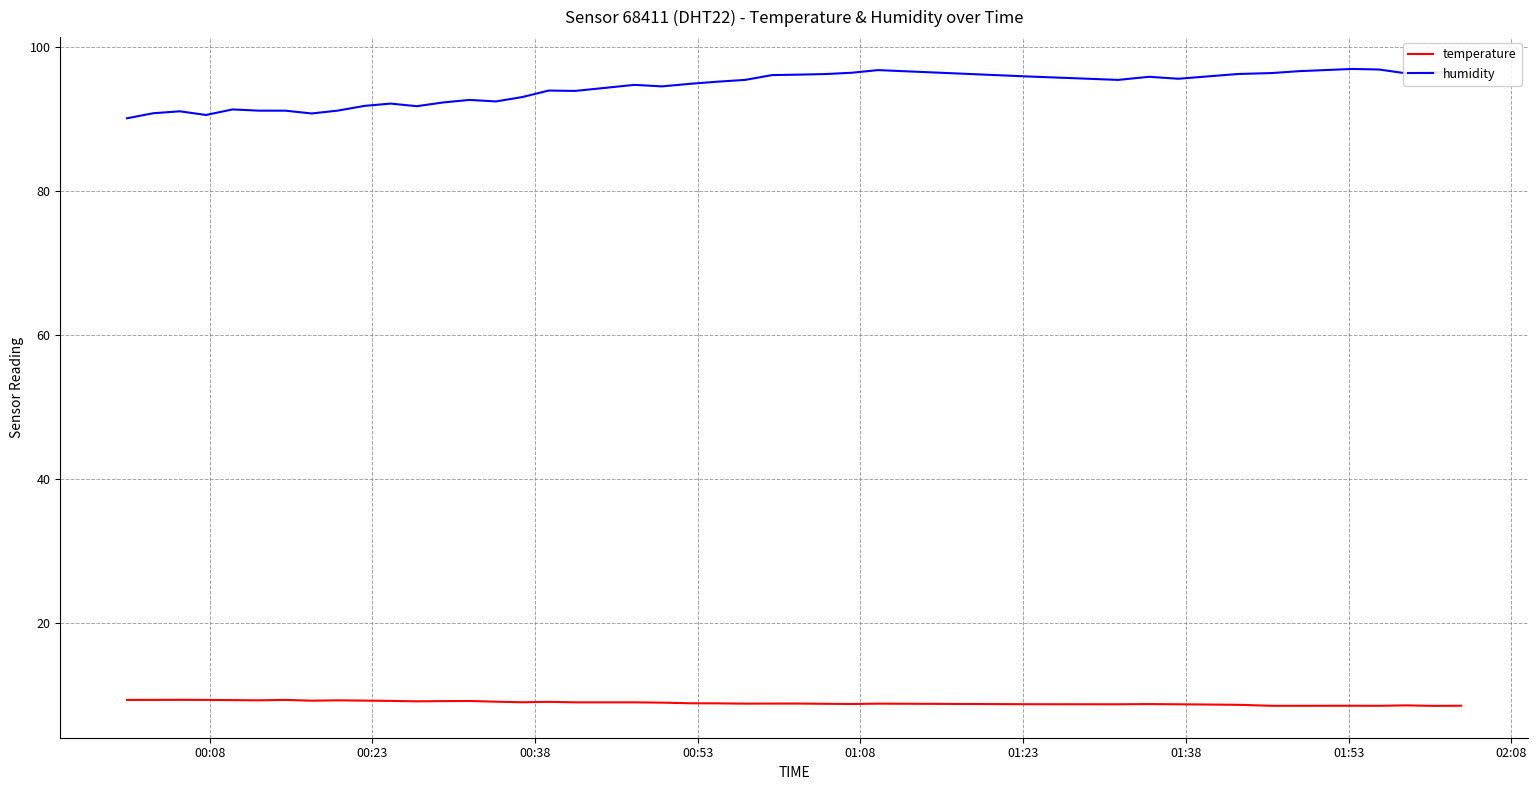

What is the difference between the second highest and minimum values in the humidity series?

6.8